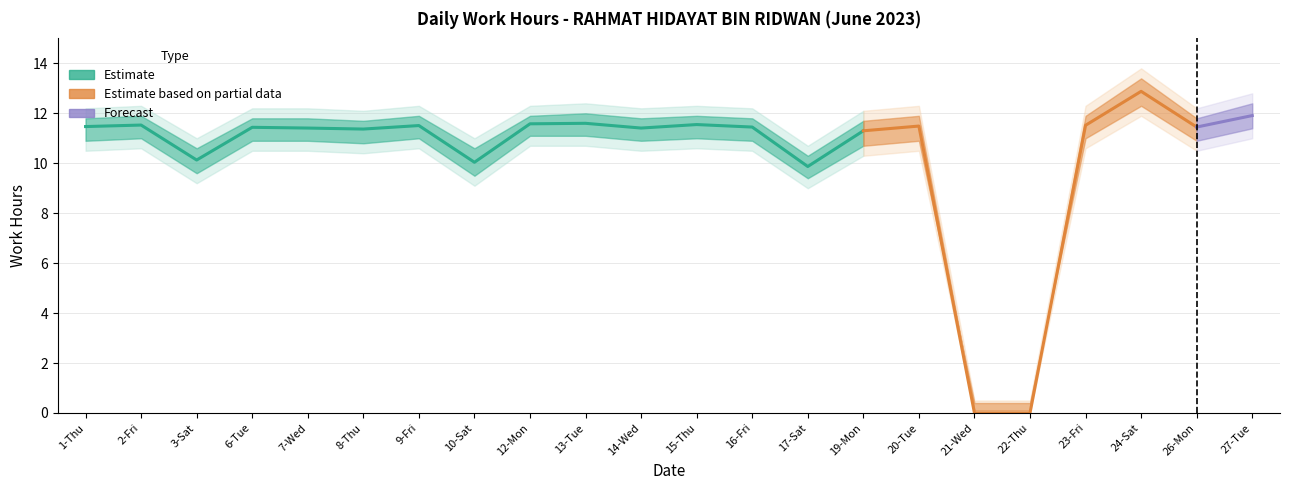

List the labels in order of value, smallest first.

21-Wed, 22-Thu, 17-Sat, 10-Sat, 3-Sat, 19-Mon, 8-Thu, 7-Wed, 14-Wed, 6-Tue, 16-Fri, 26-Mon, 1-Thu, 20-Tue, 9-Fri, 23-Fri, 2-Fri, 15-Thu, 12-Mon, 13-Tue, 27-Tue, 24-Sat